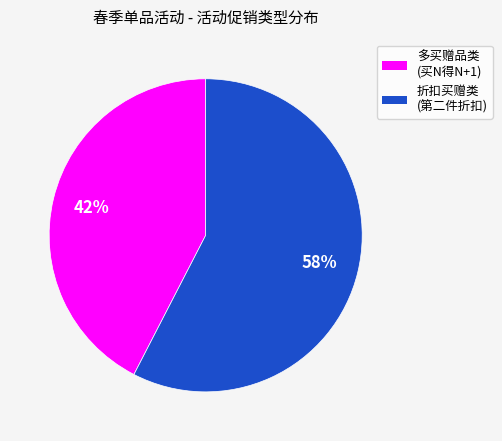

Count the number of slices in the pie.

2